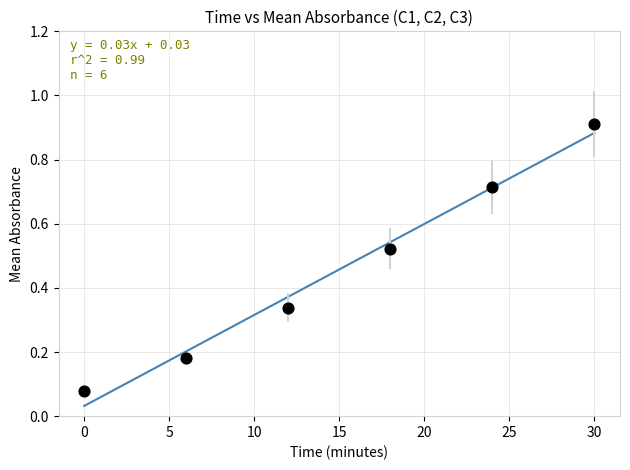

What is the range of Y values (max minus min)?

0.8